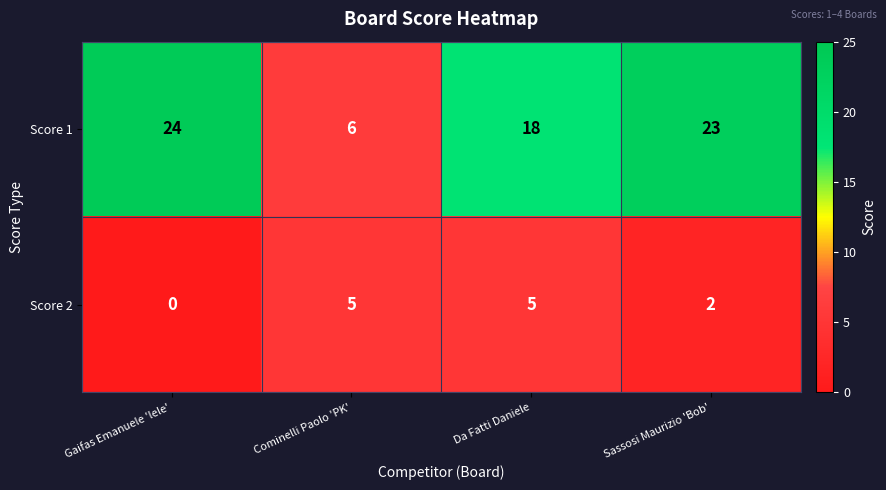

Reading left to right, extract all data points from this chart.

Score 1: Gaifas Emanuele 'lele'=24	Cominelli Paolo 'PK'=6	Da Fatti Daniele=18	Sassosi Maurizio 'Bob'=23
Score 2: Gaifas Emanuele 'lele'=0	Cominelli Paolo 'PK'=5	Da Fatti Daniele=5	Sassosi Maurizio 'Bob'=2